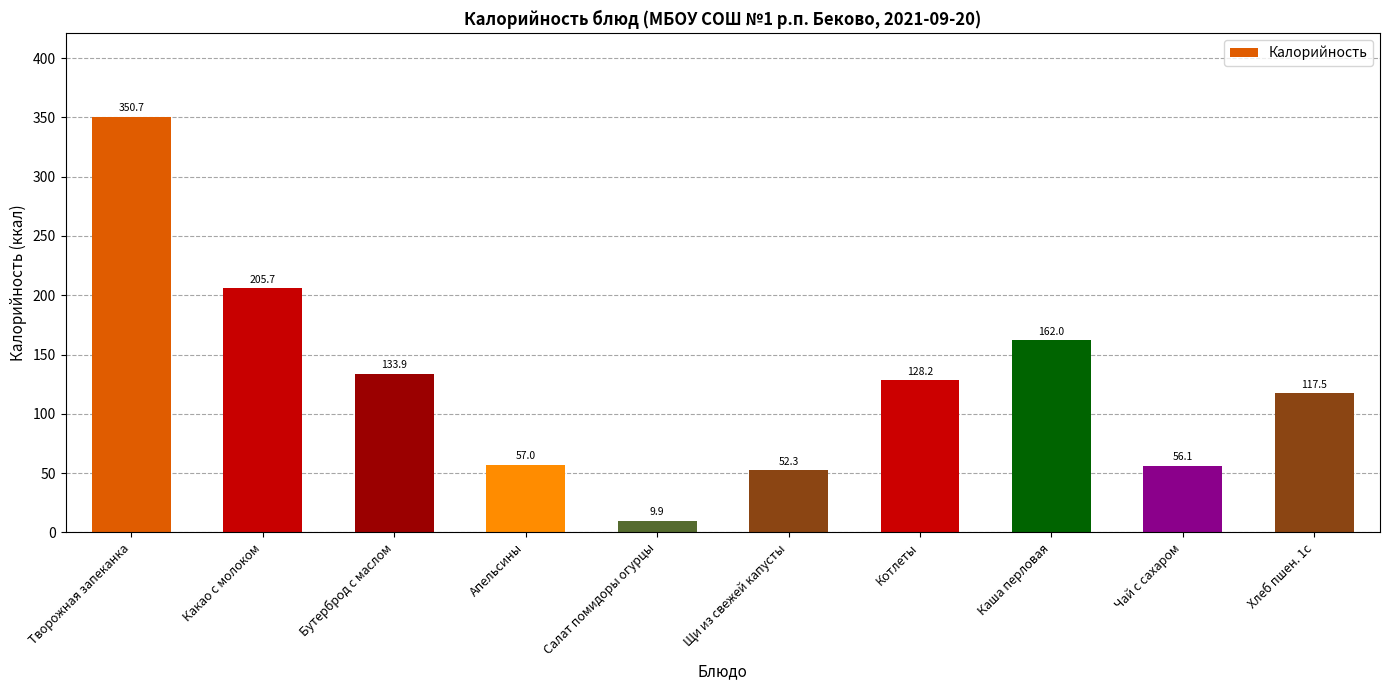

What is the sum of all values?

1273.3